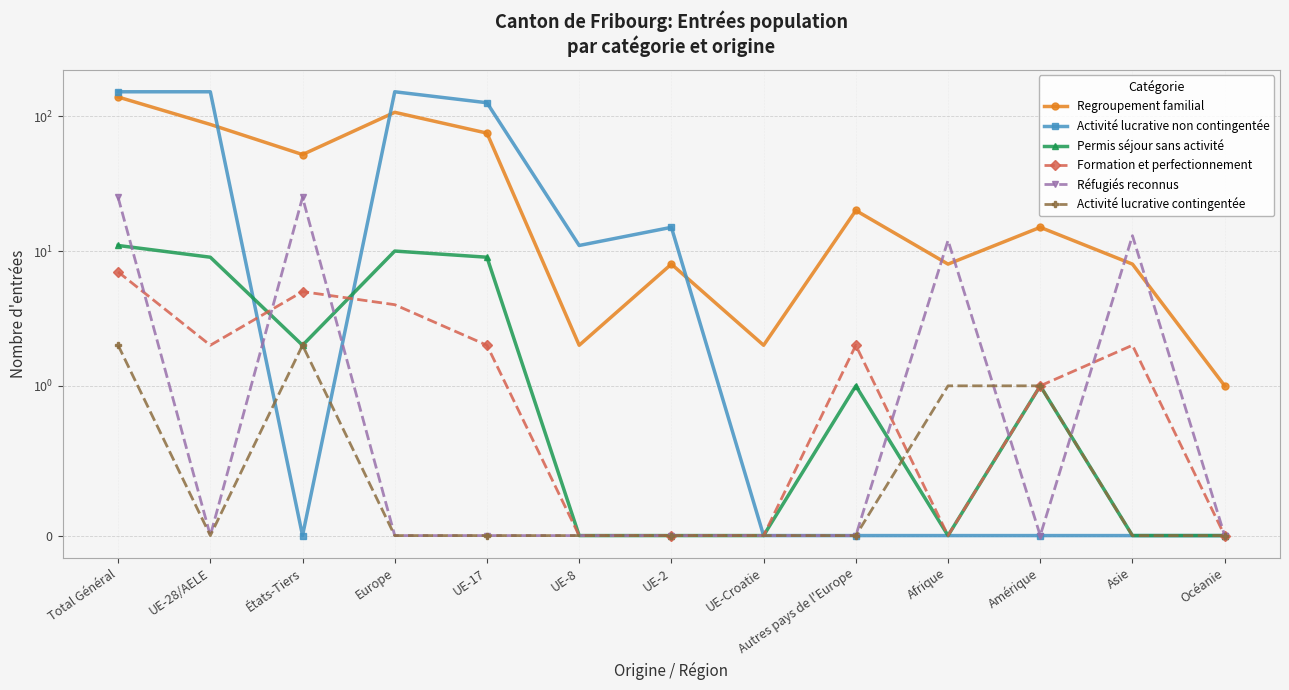

At which category does Formation et perfectionnement reach its first local valley?

UE-28/AELE